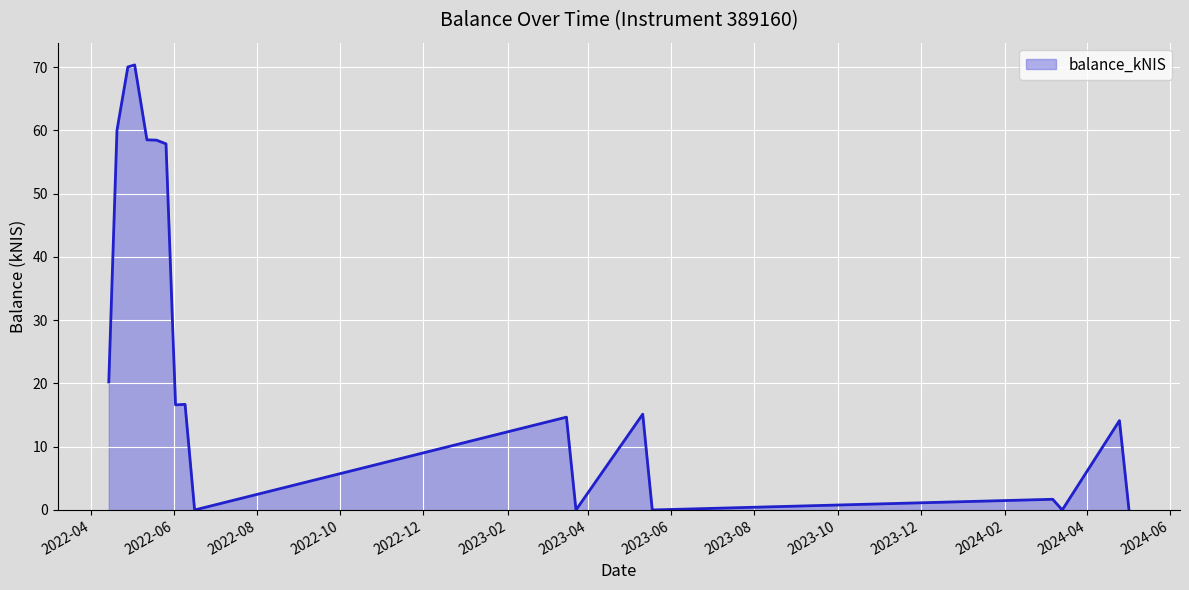

What is the difference between the maximum and minimum values?

70.3